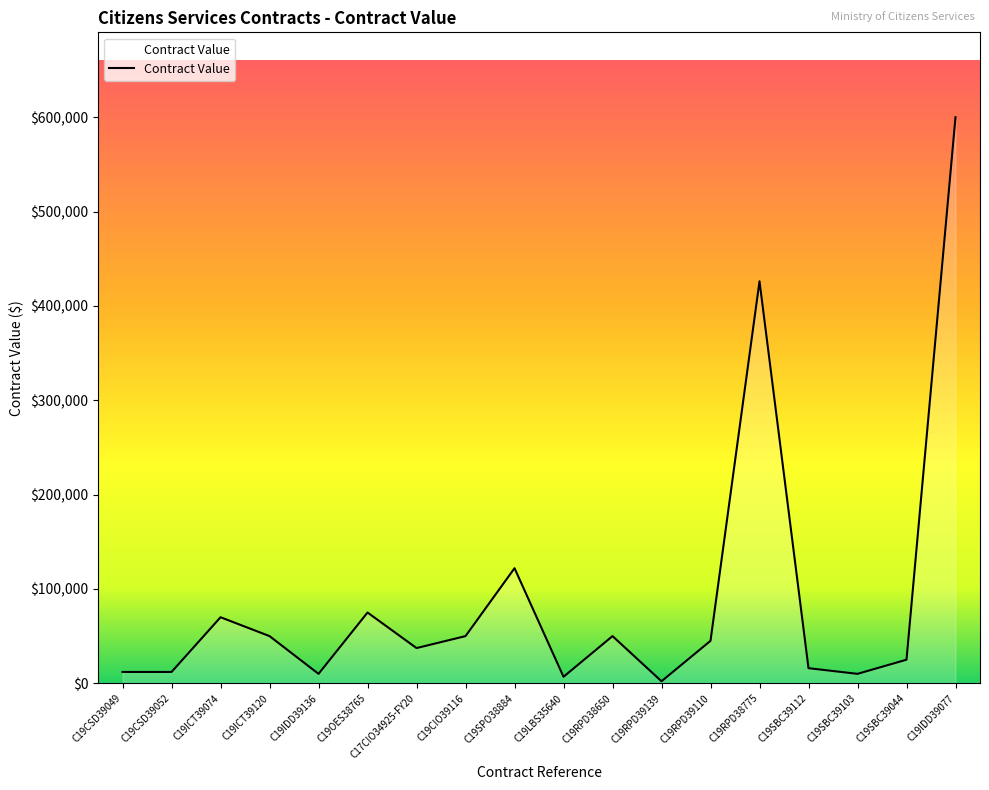

What is the difference between the maximum and minimum values?

597858.0